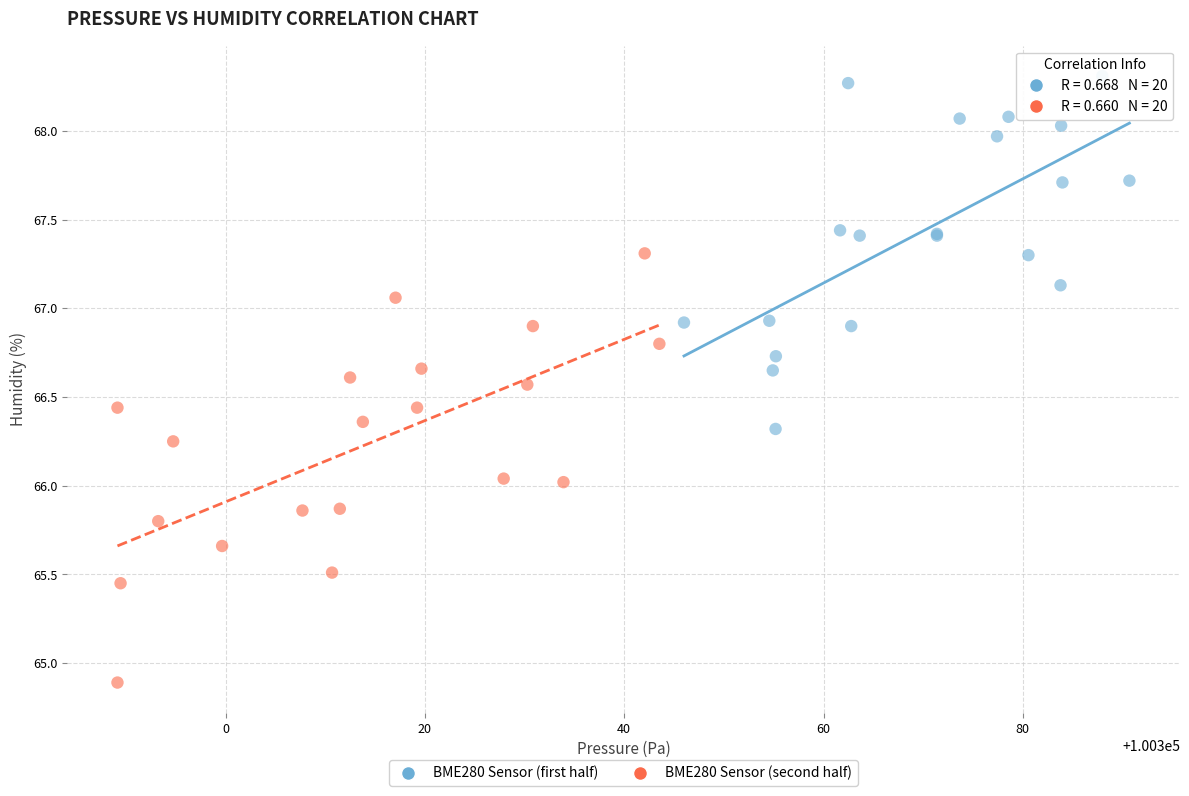

Which series has the largest Y range (max minus min)?

BME280 Sensor (second half)